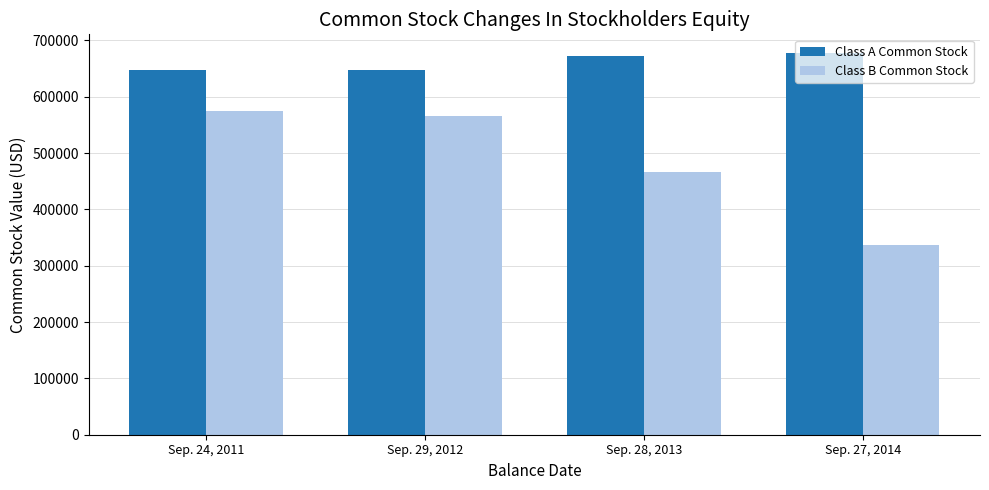

Which label corresponds to the smallest value in the chart?

Sep. 27, 2014